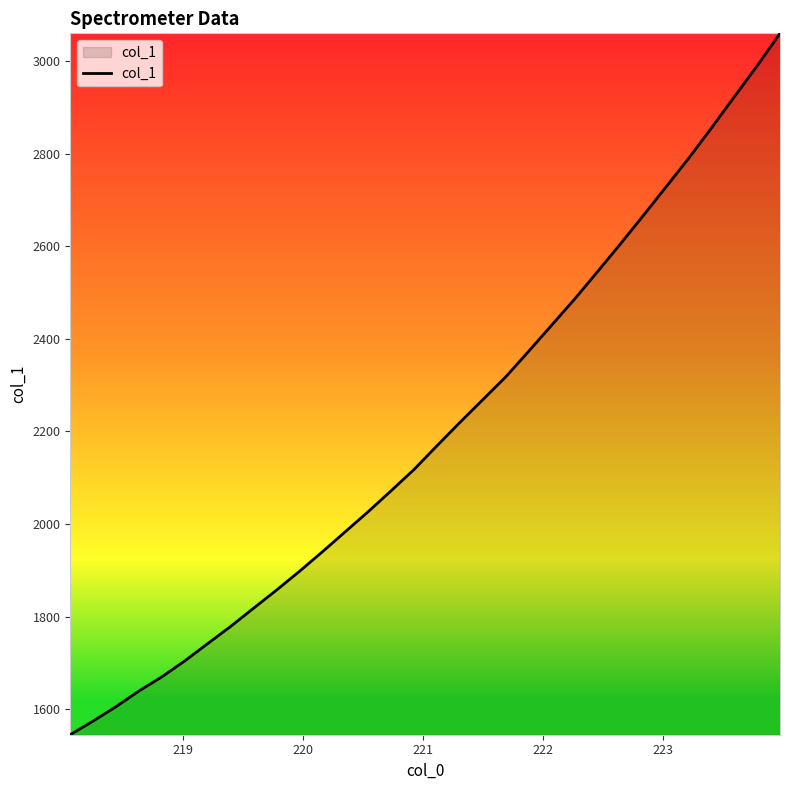

What is the smallest value displayed?

1544.7